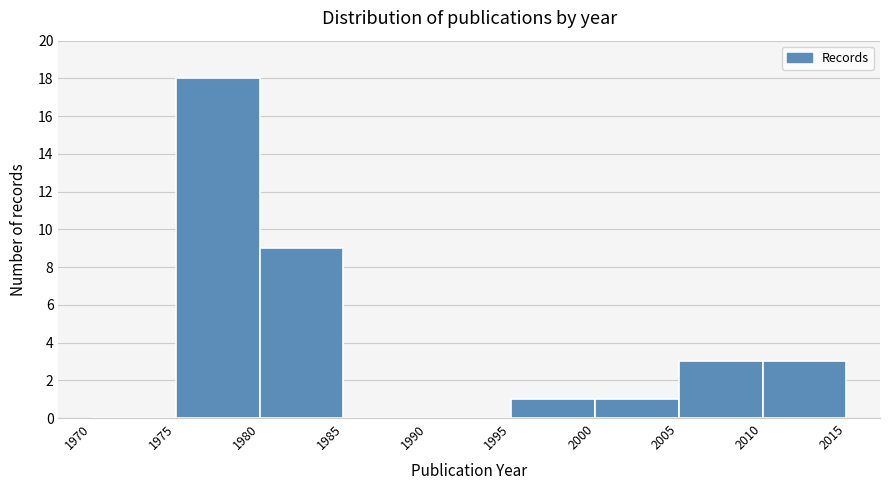

Which range on the x-axis has the tallest bar?

1975 to 1980